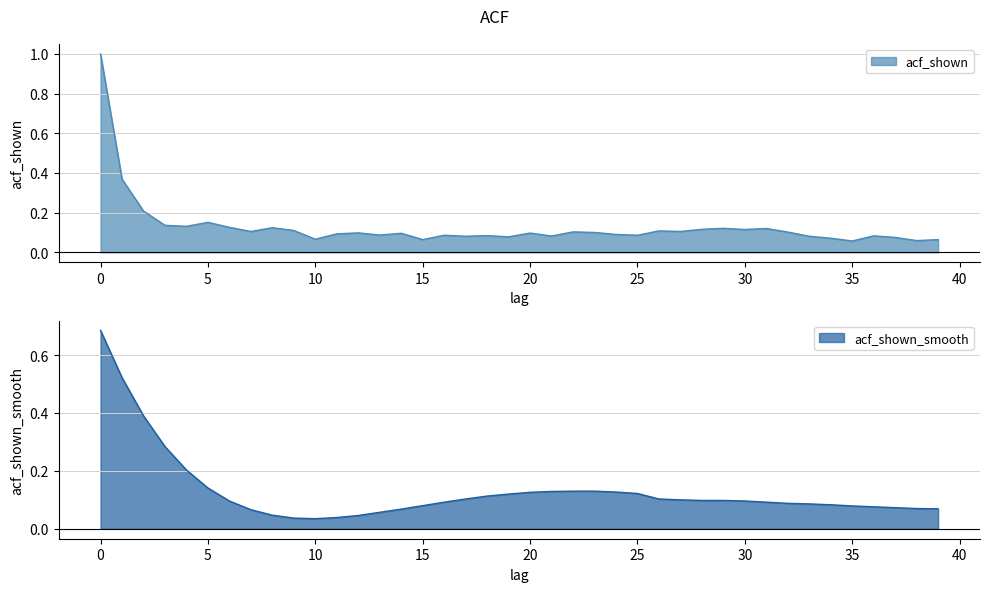

How many times do acf_shown and acf_shown_smooth cross each other?

7